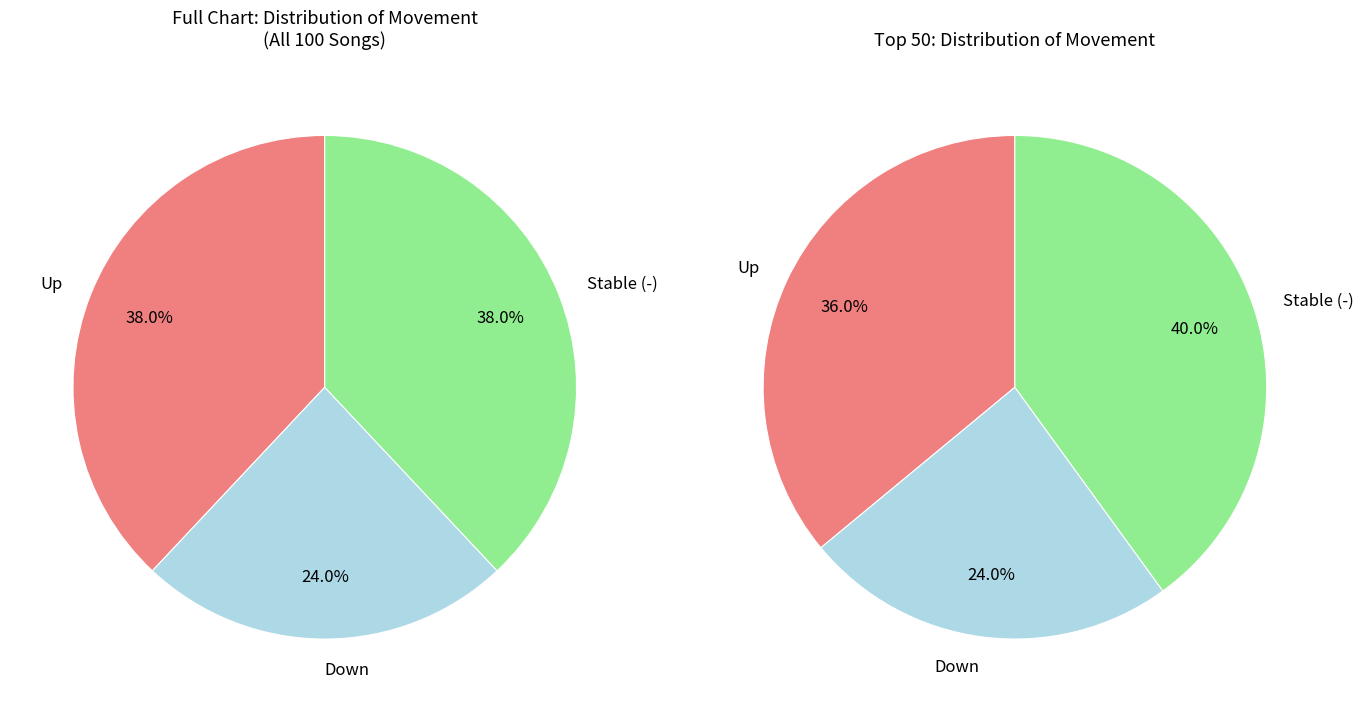

Does up account for over 50% of the chart?

No